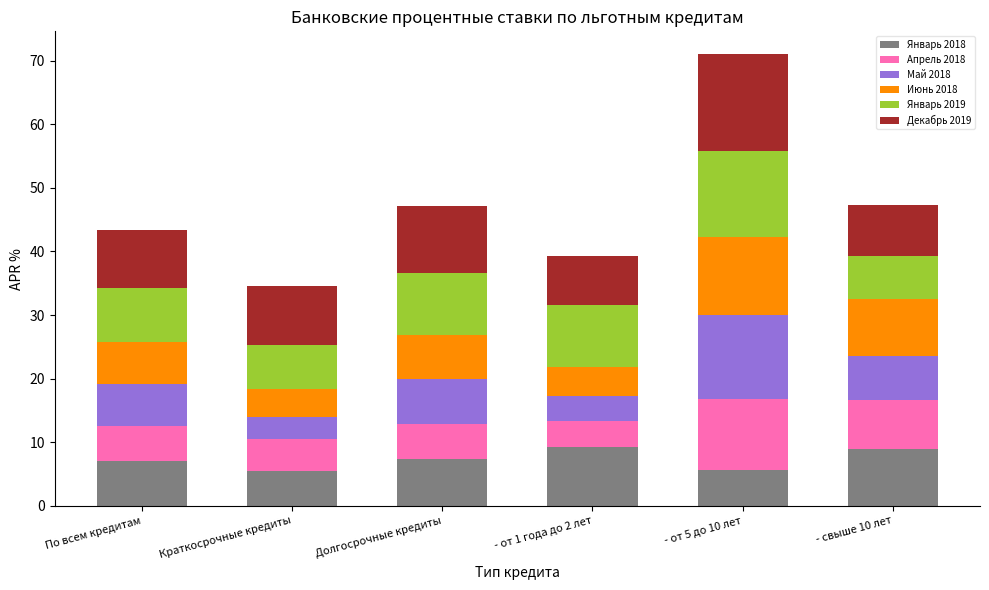

What are all the series names shown in the legend?

Январь 2018, Апрель 2018, Май 2018, Июнь 2018, Январь 2019, Декабрь 2019